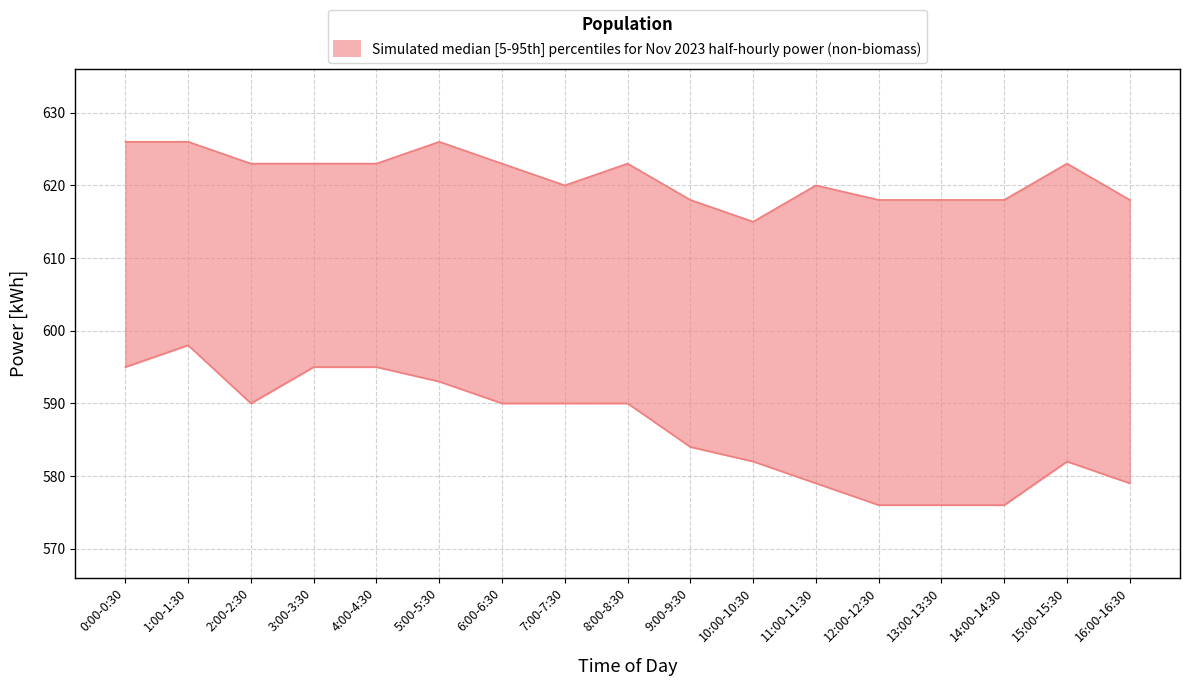

What is the average value of the lower series?

586